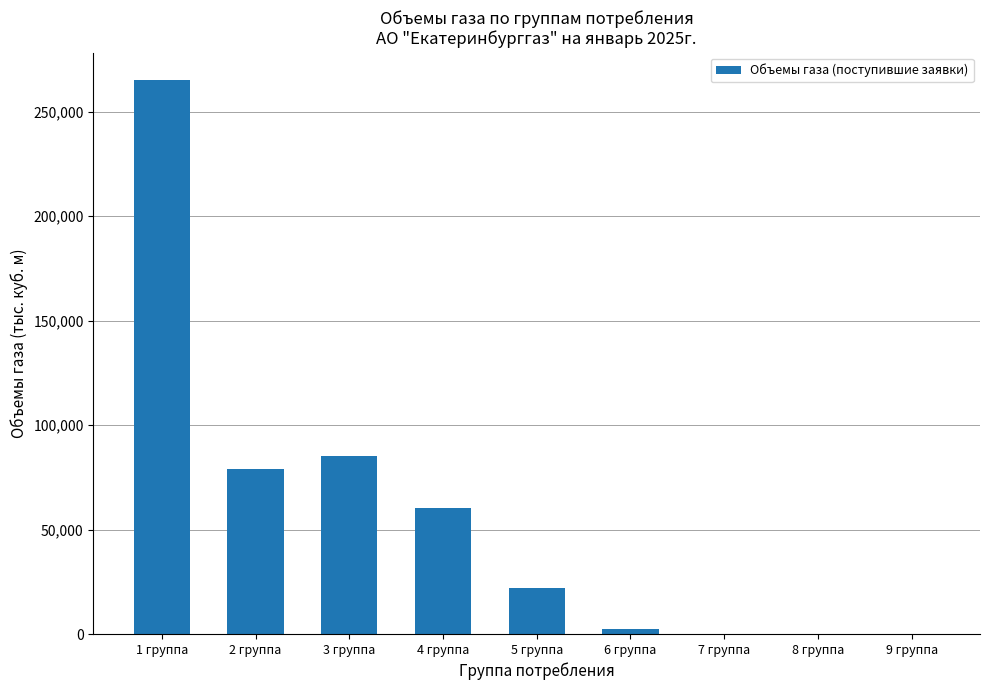

What is the greatest value displayed?

265000.0